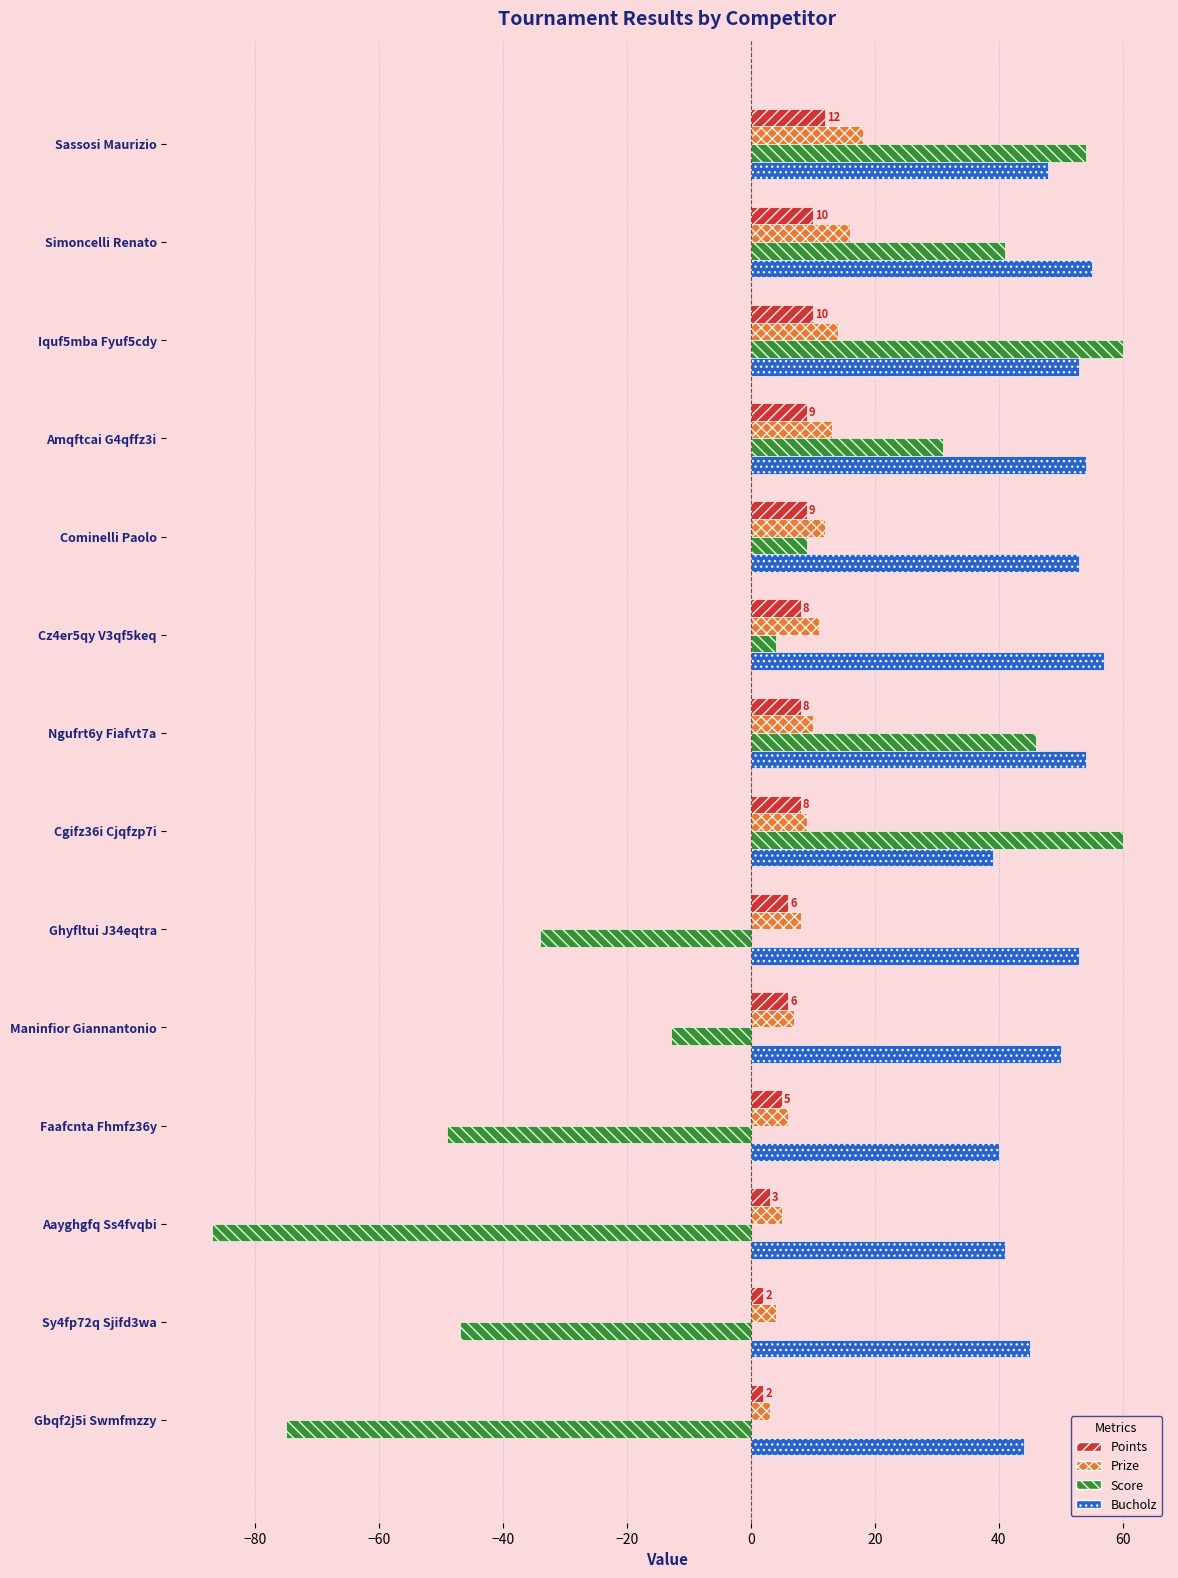

What is the smallest value displayed?

-87